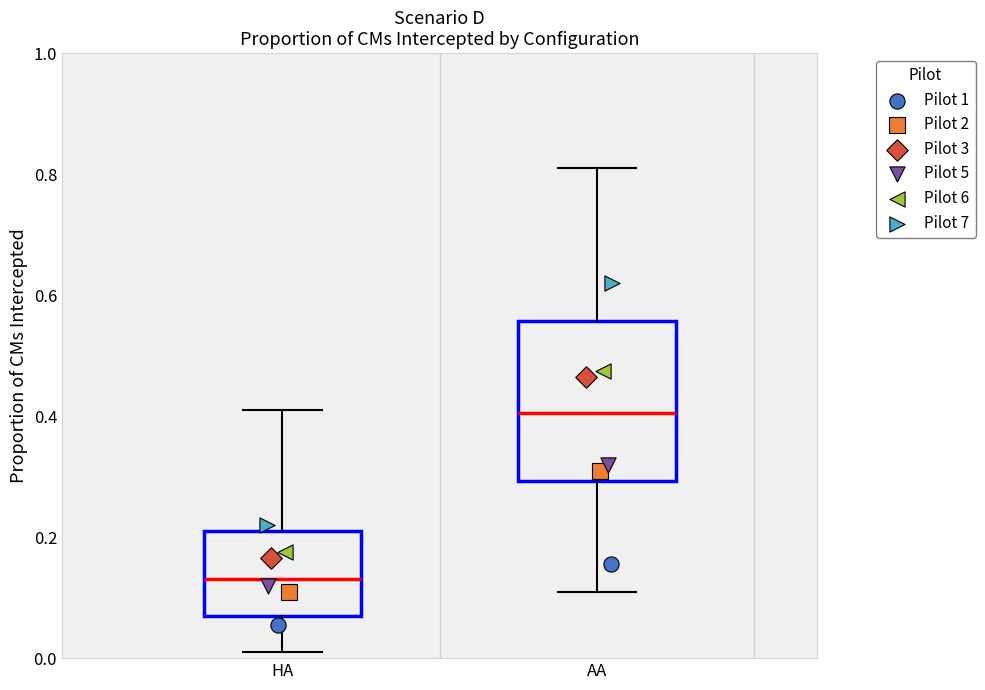

Comparing the boxes themselves (not the whiskers), which one is the tallest?

AA